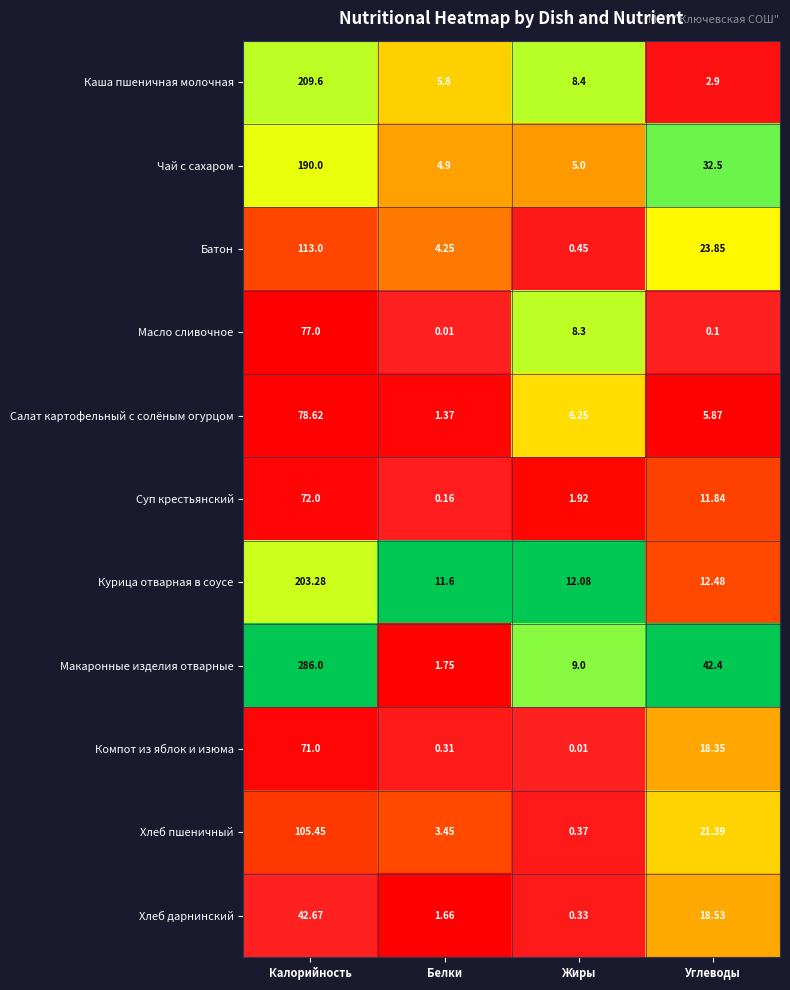

What is the maximum value shown in the chart?

286.0